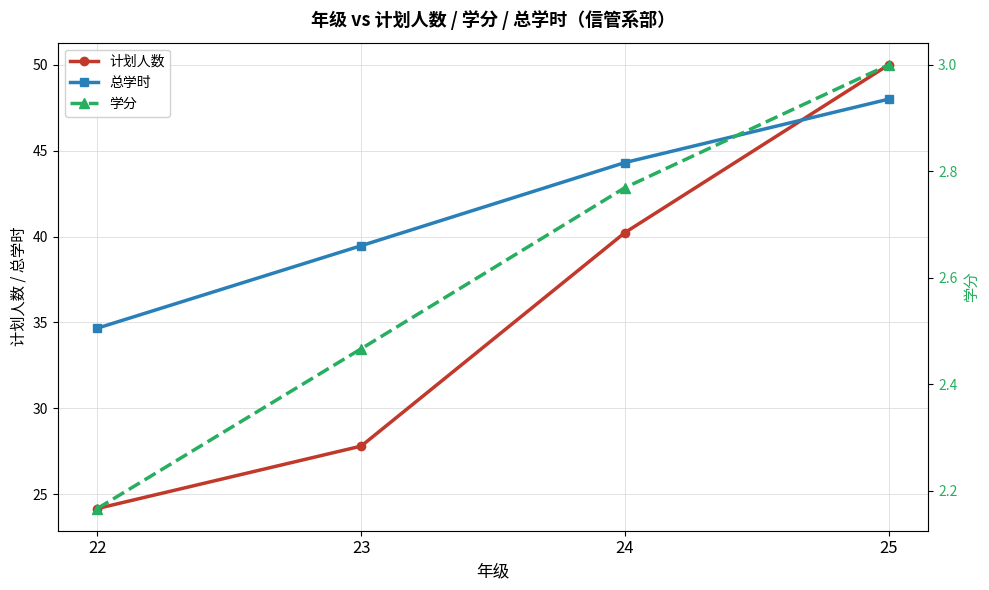

True or false: 总学时 and 计划人数 intersect in this chart.

True